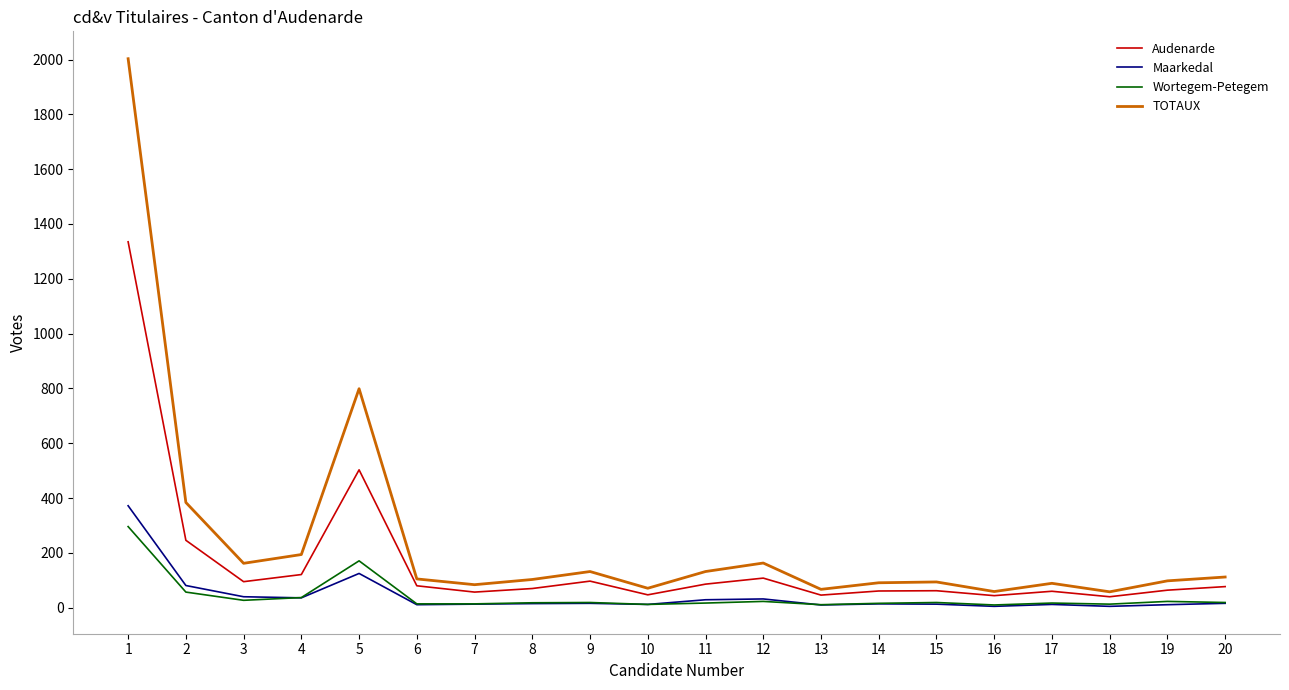

Which series has the largest range (max minus min)?

TOTAUX